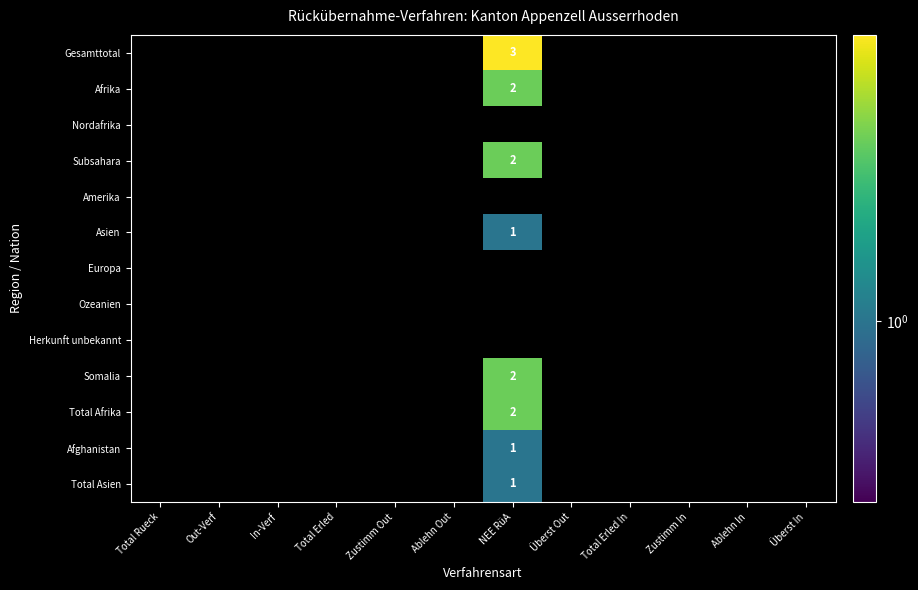

Is the value of Amerika at Out-Verf greater than the value of Europa at Ablehn In?

No